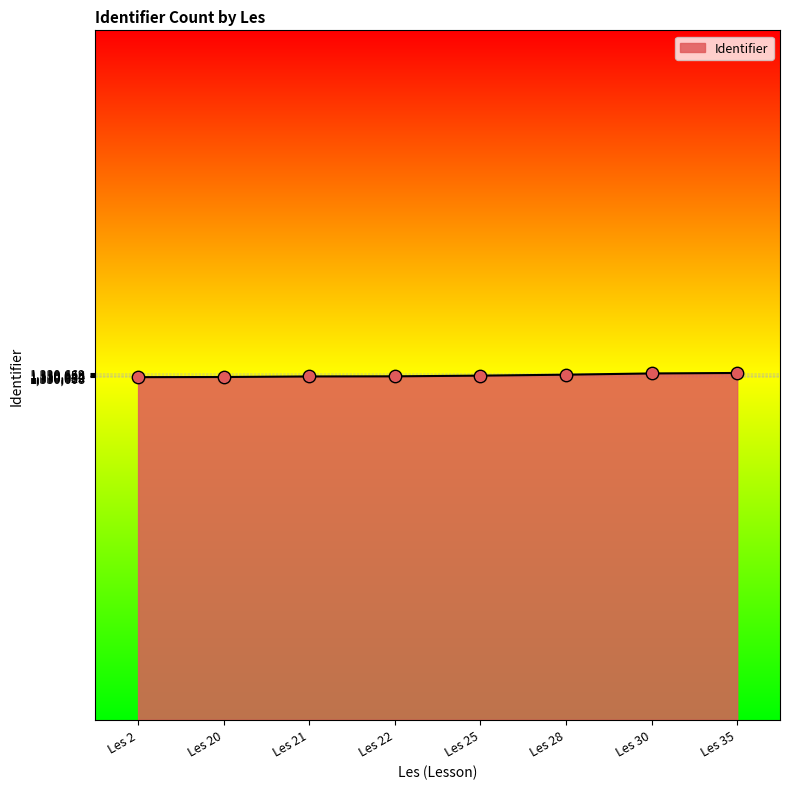

What is the ratio of the value at Les 28 to the value at Les 22?

1.0